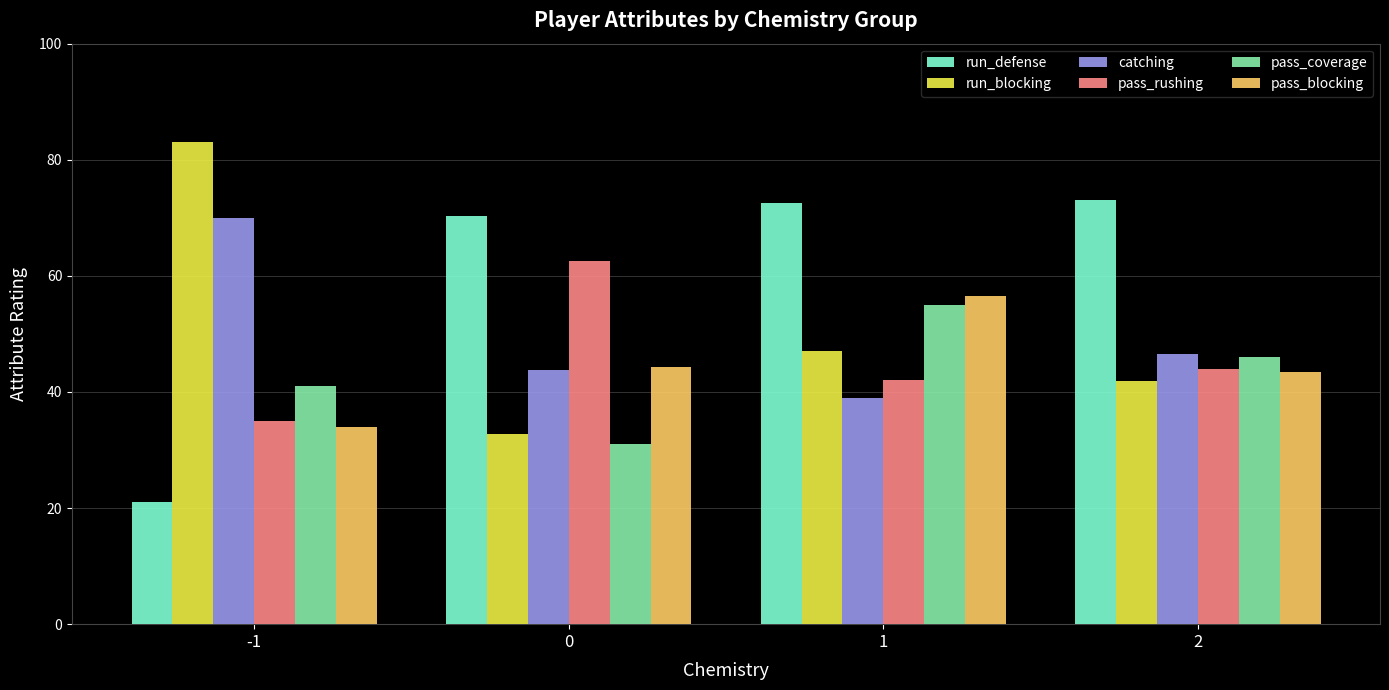

Which series changed the most between 0 and 1?

pass_coverage